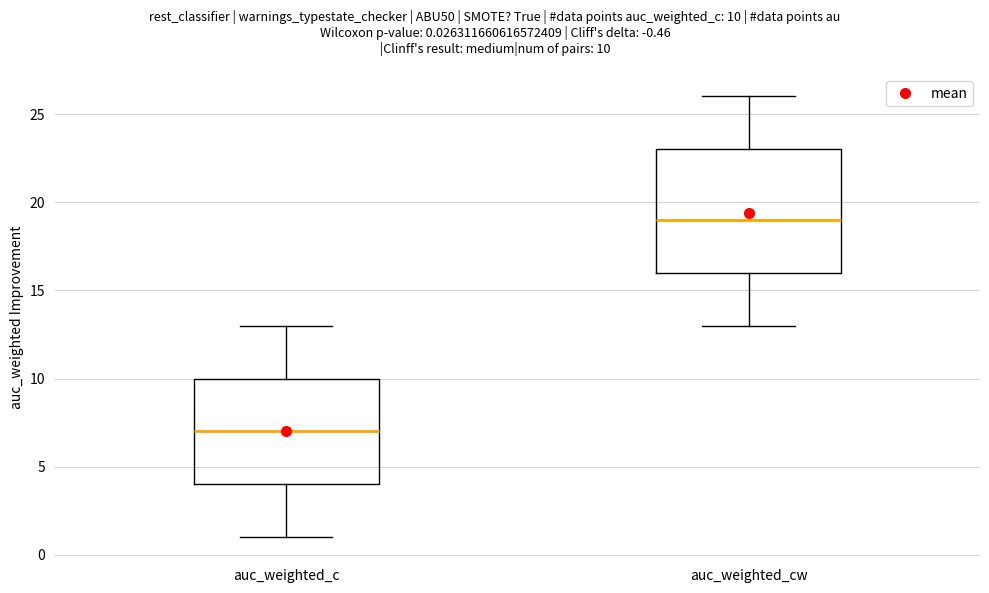

Reading left to right, transcribe this box plot: for each box, give where its median line is, the range the box spans, and where its two whiskers end, as read against the y-axis. The values are not printed on the chart, so give them approximately, as read against the axis.

auc_weighted_c: median 7, box 4 to 10, whiskers 1 to 13
auc_weighted_cw: median 19, box 16 to 23, whiskers 13 to 26